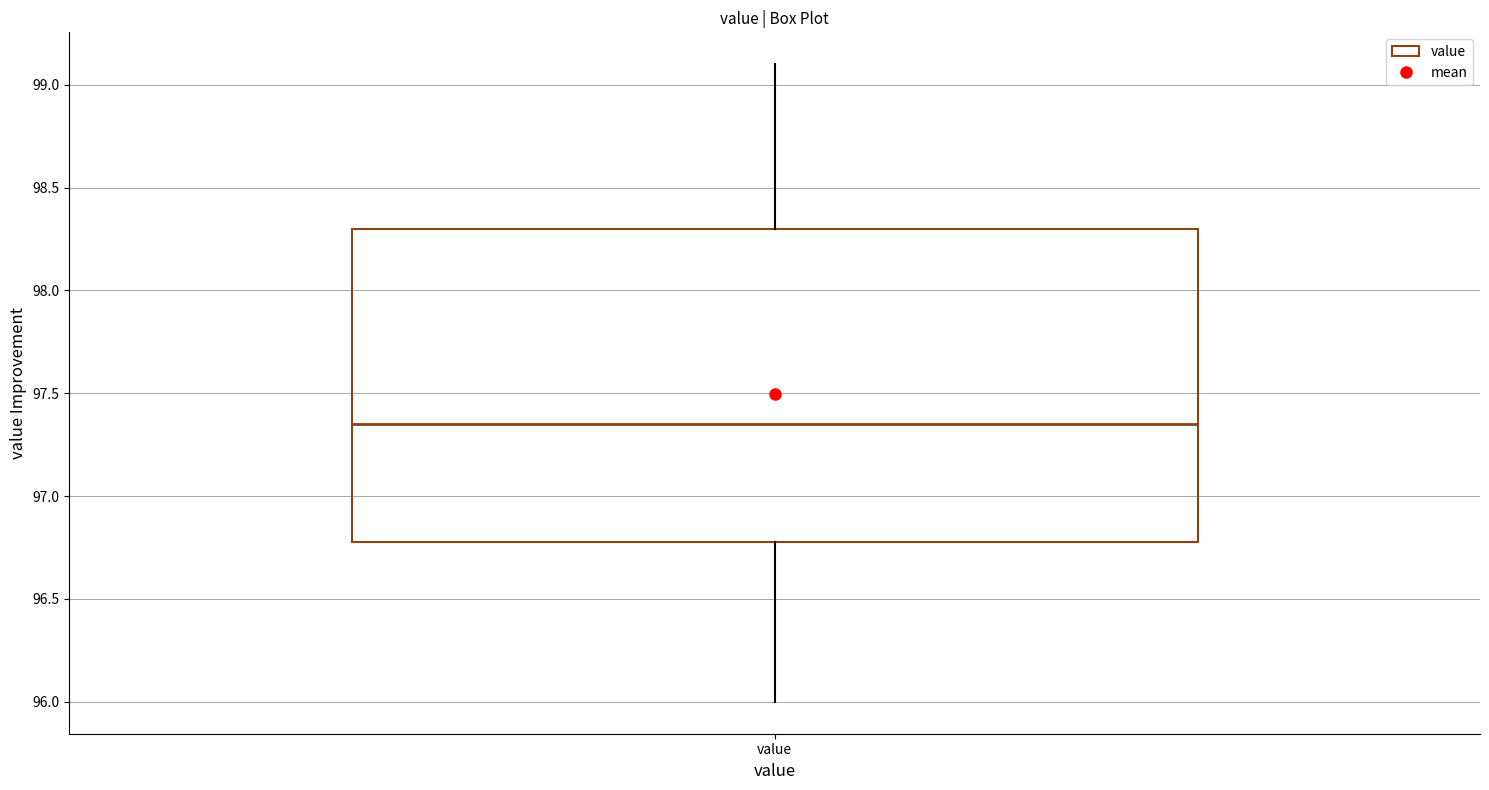

Where does the upper whisker of the box for value end on the y-axis? The values are not printed on the chart, so give them approximately, as read against the axis.

99.10